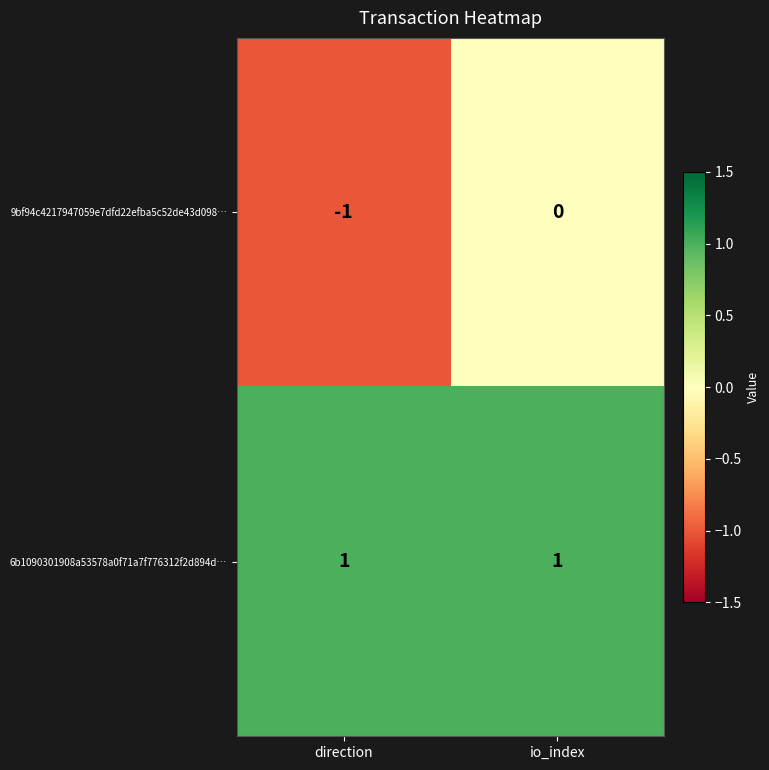

Is the value of 9bf94c4217947059e7dfd22efba5c52de43d098… at io_index greater than the value of 6b1090301908a53578a0f71a7f776312f2d894d… at io_index?

No